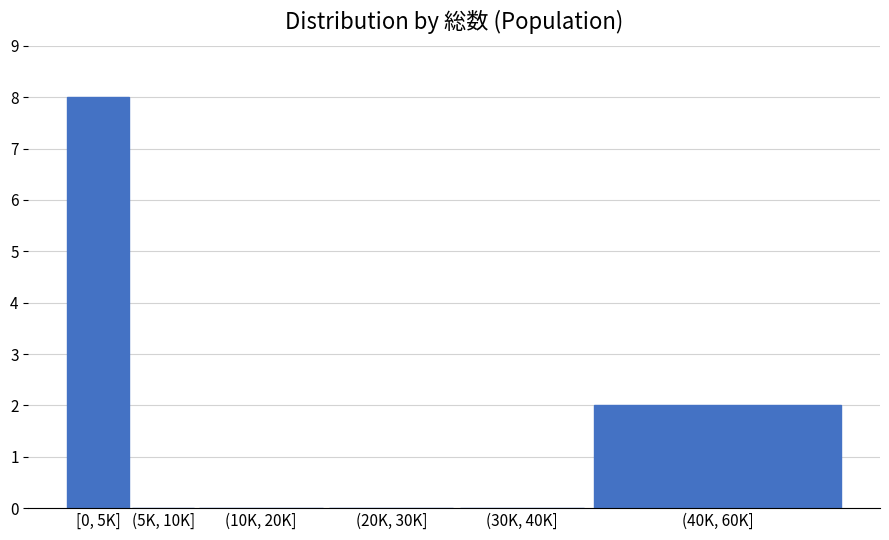

Reading right to left, extract all data points from this chart.

(40K, 60K]=2	(30K, 40K]=0	(20K, 30K]=0	(10K, 20K]=0	(5K, 10K]=0	[0, 5K]=8